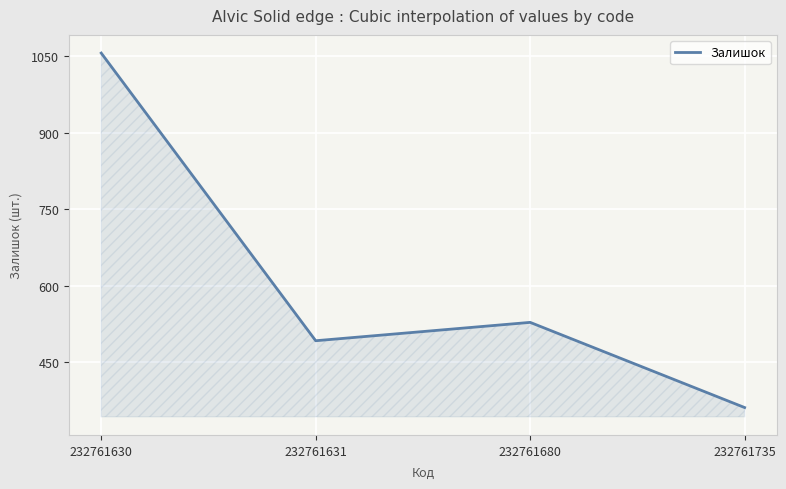

True or false: the data shows 492 at 232761631.

True